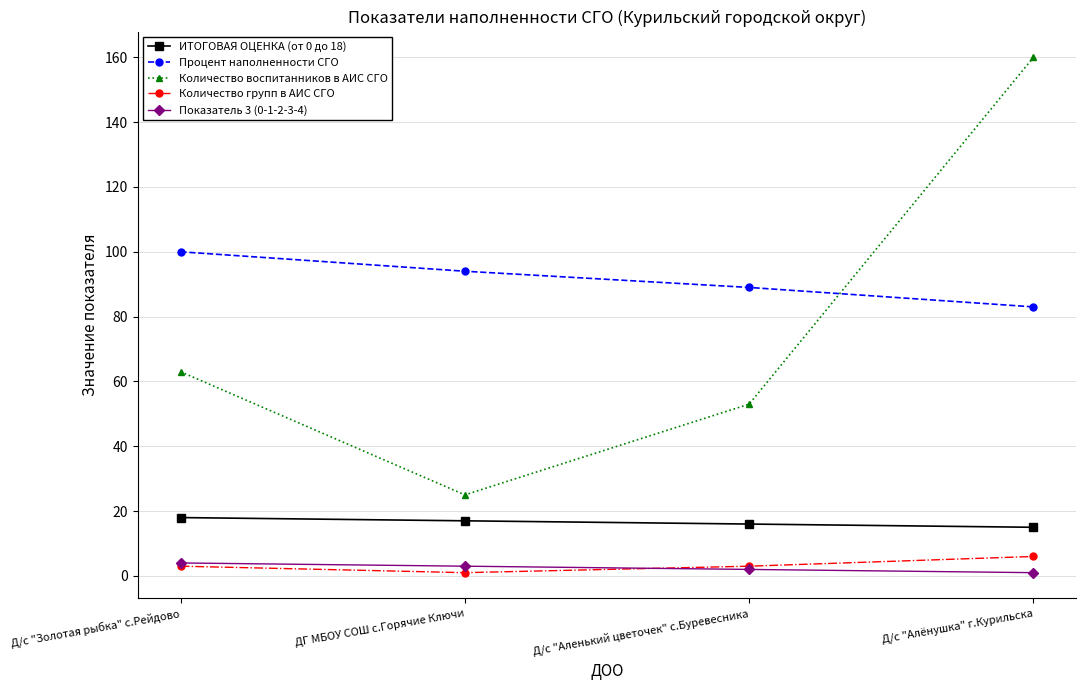

What is the label of the 2nd point from the left?

ДГ МБОУ СОШ с.Горячие Ключи